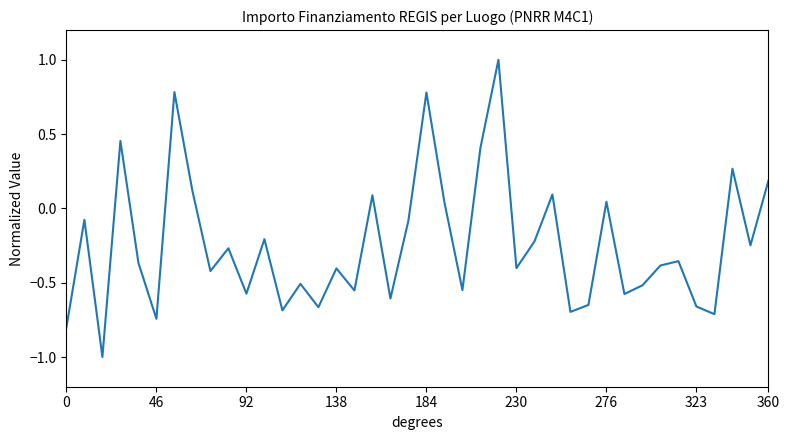

Which has a higher value, 92 or 46?

92